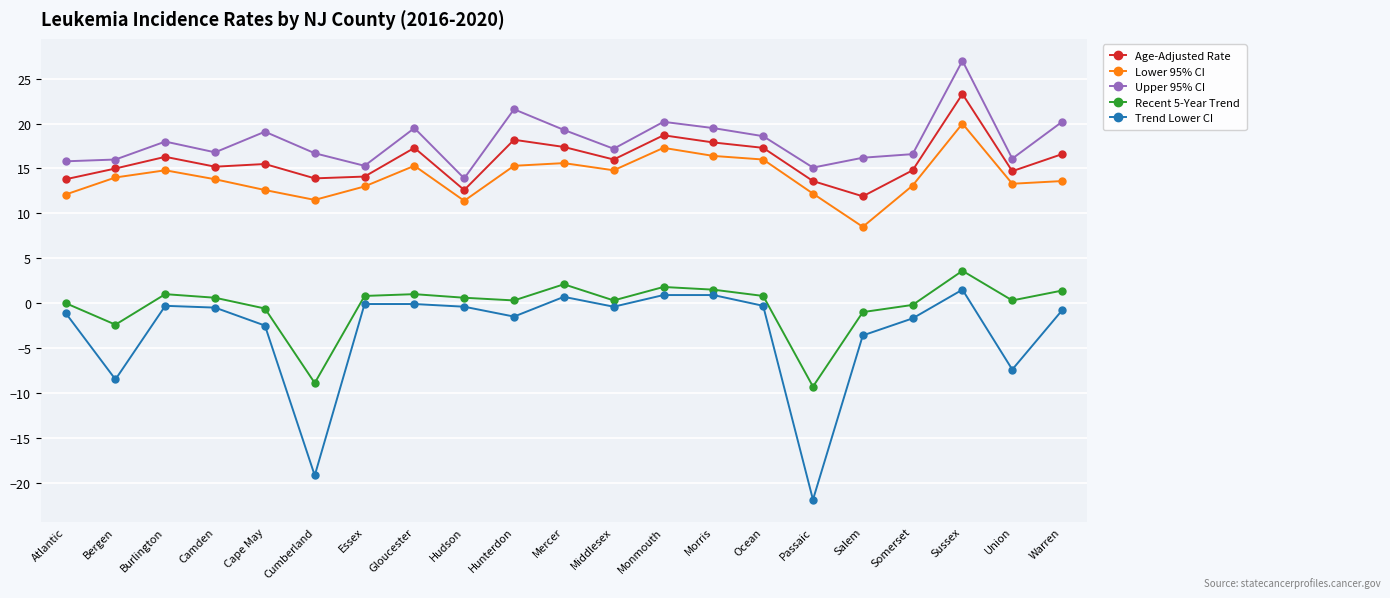

Where is the first local maximum for Upper 95% CI?

Burlington